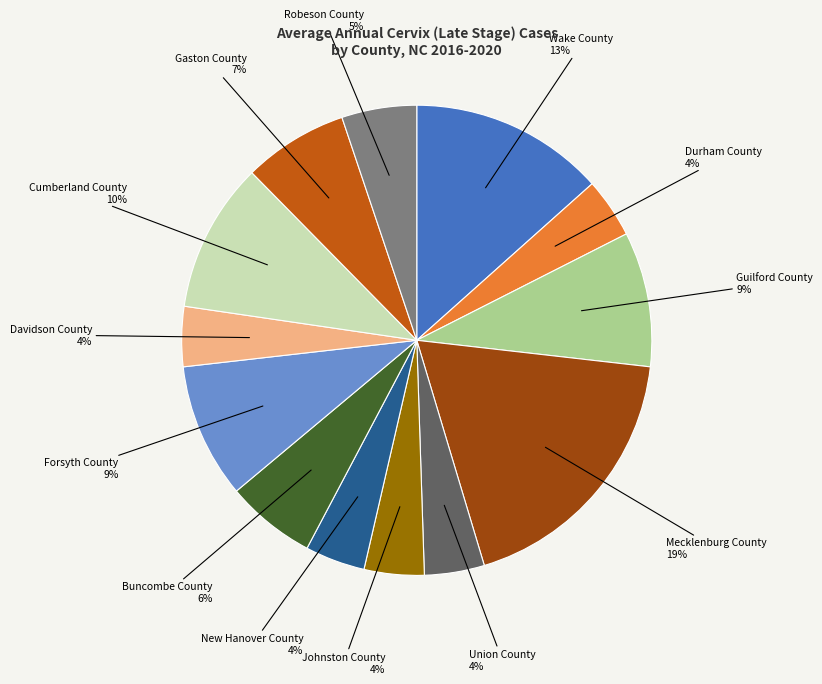

The Cumberland County 10% slice represents 19% of the pie. True or false?

False